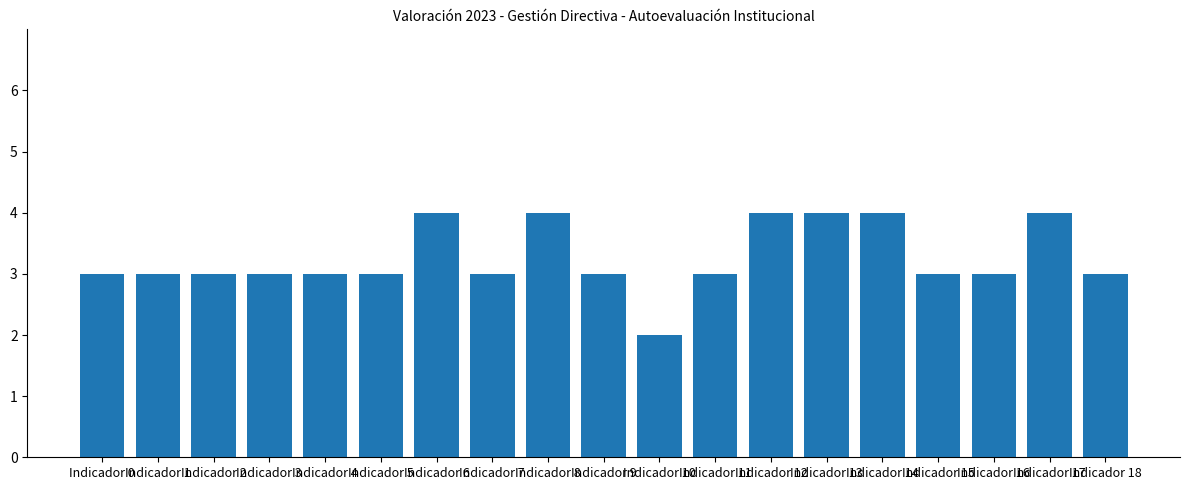

Which has a higher value, Indicador 17 or Indicador 11?

Indicador 17